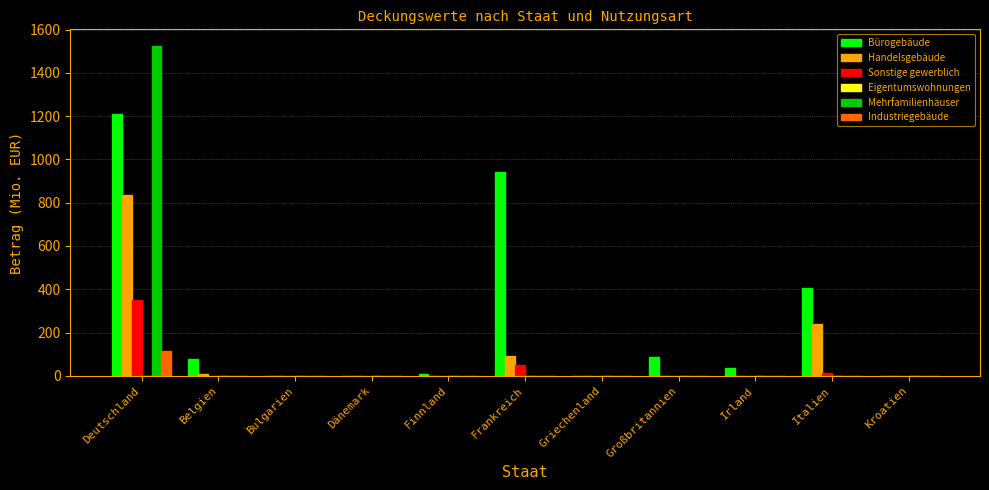

What is the total value across all series at Belgien?

83.8